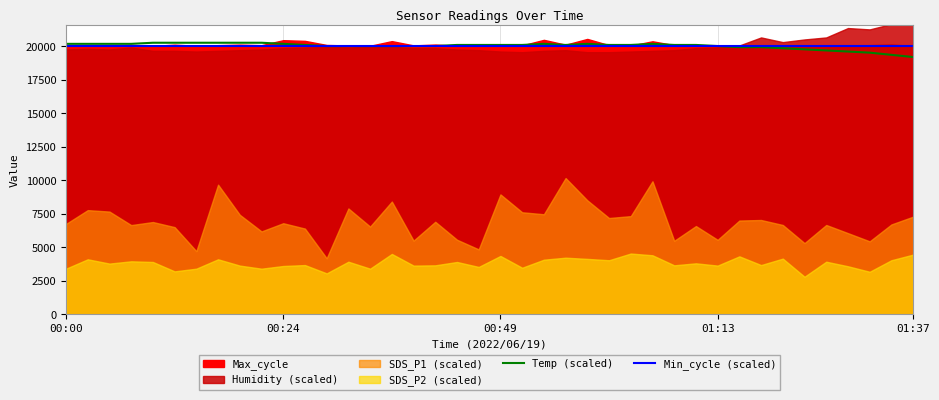

The value of Temp (scaled) at 31 is 19926. True or false?

True